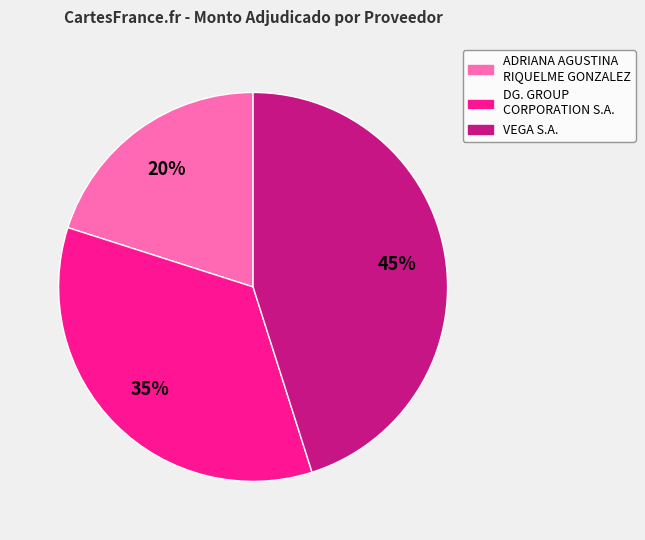

Rank the categories by value from highest to lowest.

VEGA S.A., DG. GROUP CORPORATION S.A., ADRIANA AGUSTINA RIQUELME GONZALEZ